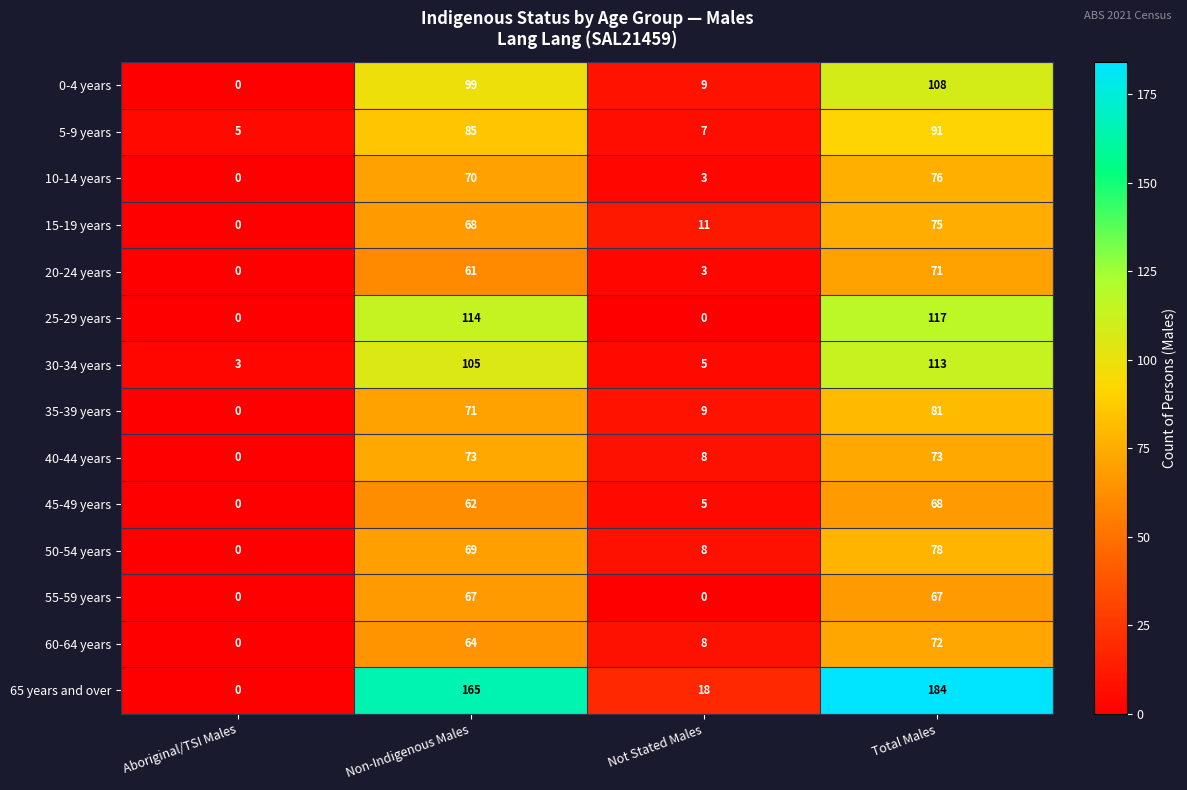

What is the maximum value shown in the chart?

184